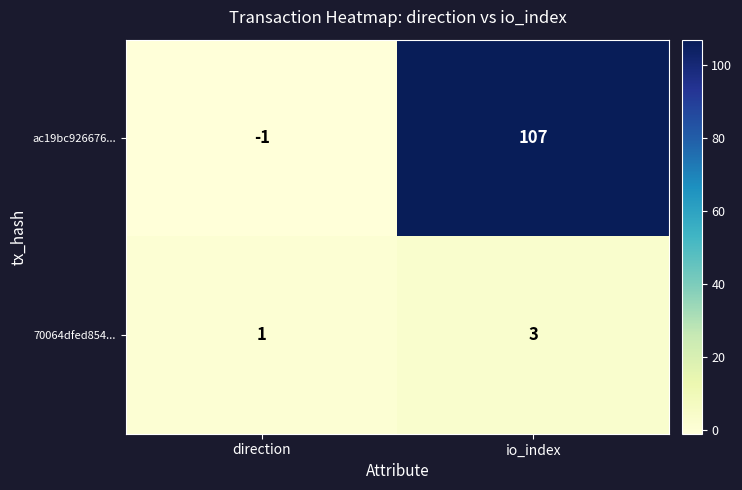

Reading right to left, what are all the values shown in this chart?

ac19bc926676...: 107	-1
70064dfed854...: 3	1